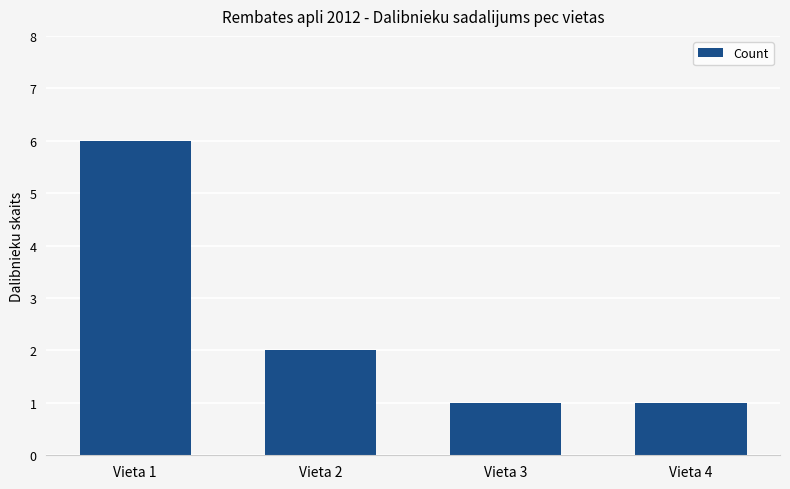

Between Vieta 1 and Vieta 3, which is larger?

Vieta 1